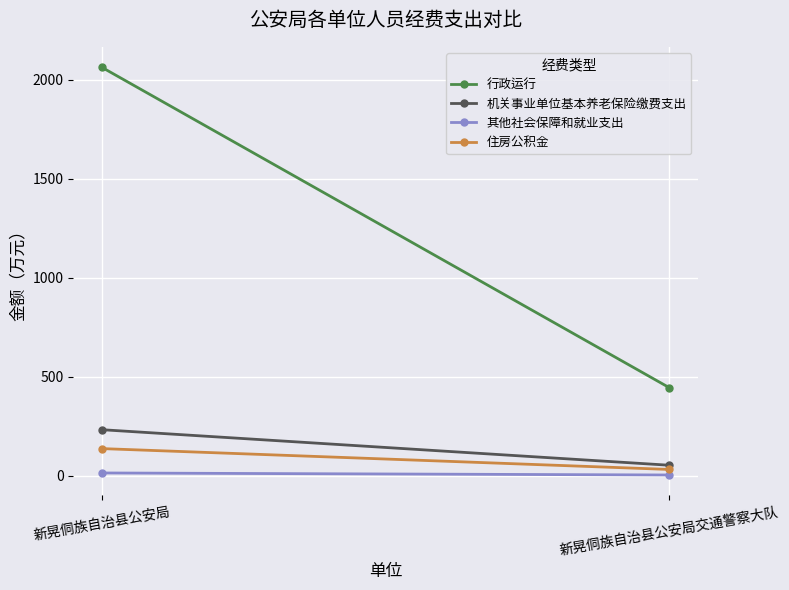

Reading right to left, extract all data points from this chart.

行政运行: 新晃侗族自治县公安局交通警察大队=444.6	新晃侗族自治县公安局=2064.2
机关事业单位基本养老保险缴费支出: 新晃侗族自治县公安局交通警察大队=52.5	新晃侗族自治县公安局=232.2
其他社会保障和就业支出: 新晃侗族自治县公安局交通警察大队=3.2	新晃侗族自治县公安局=13.4
住房公积金: 新晃侗族自治县公安局交通警察大队=31.2	新晃侗族自治县公安局=136.7